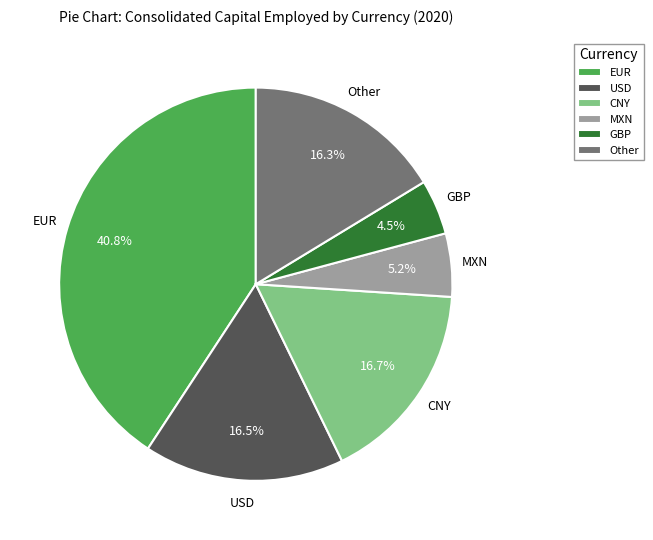

What is the ratio of the value at GBP to the value at MXN?

0.9